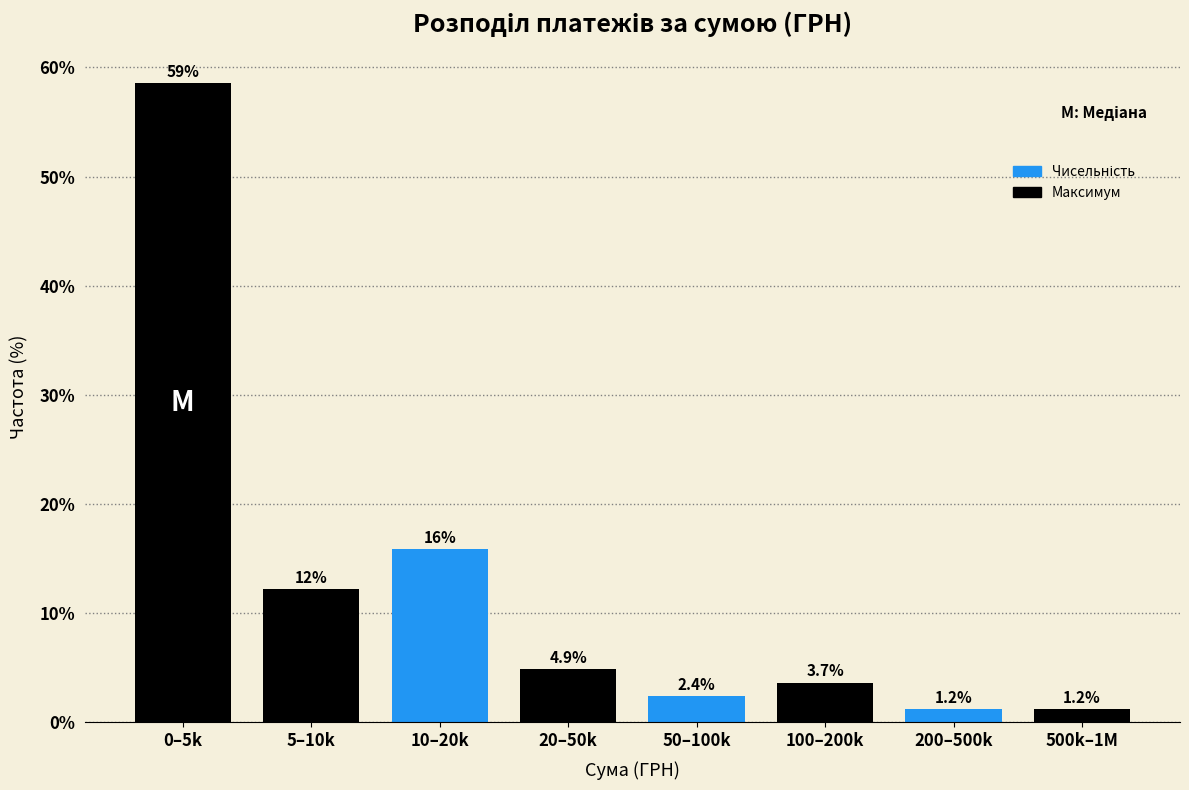

Reading left to right, transcribe all the data shown in this chart.

0–5k=58.5	5–10k=12.2	10–20k=15.9	20–50k=4.9	50–100k=2.4	100–200k=3.7	200–500k=1.2	500k–1M=1.2